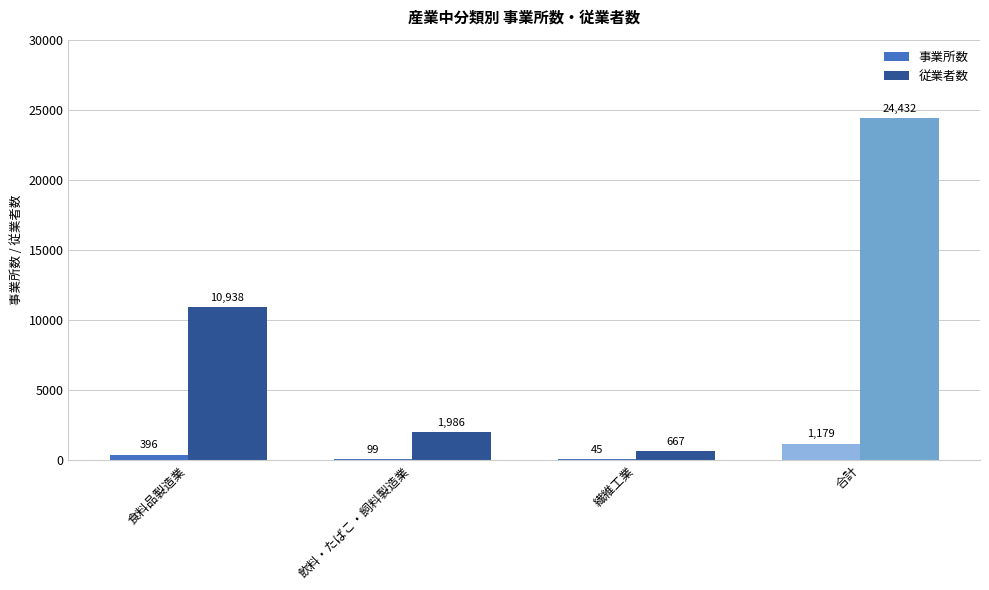

How many series are shown in this chart?

2